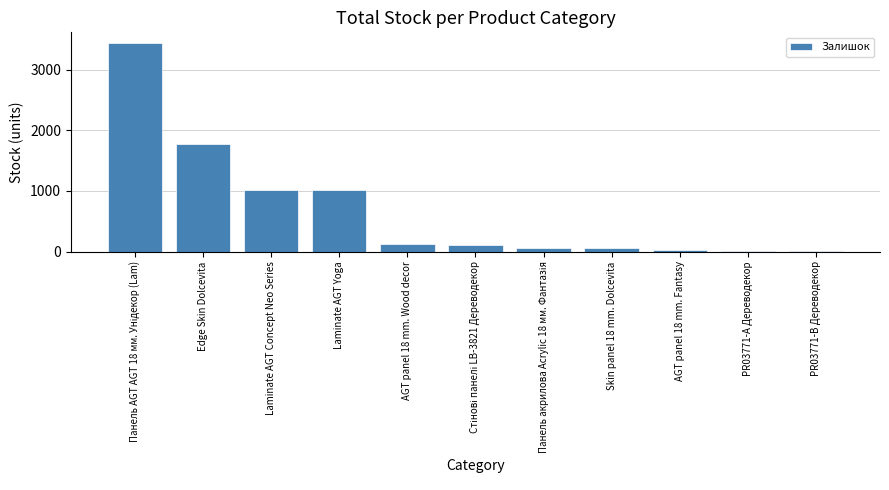

The chart shows a value of 1601 at Laminate AGT Concept Neo Series. True or false?

False